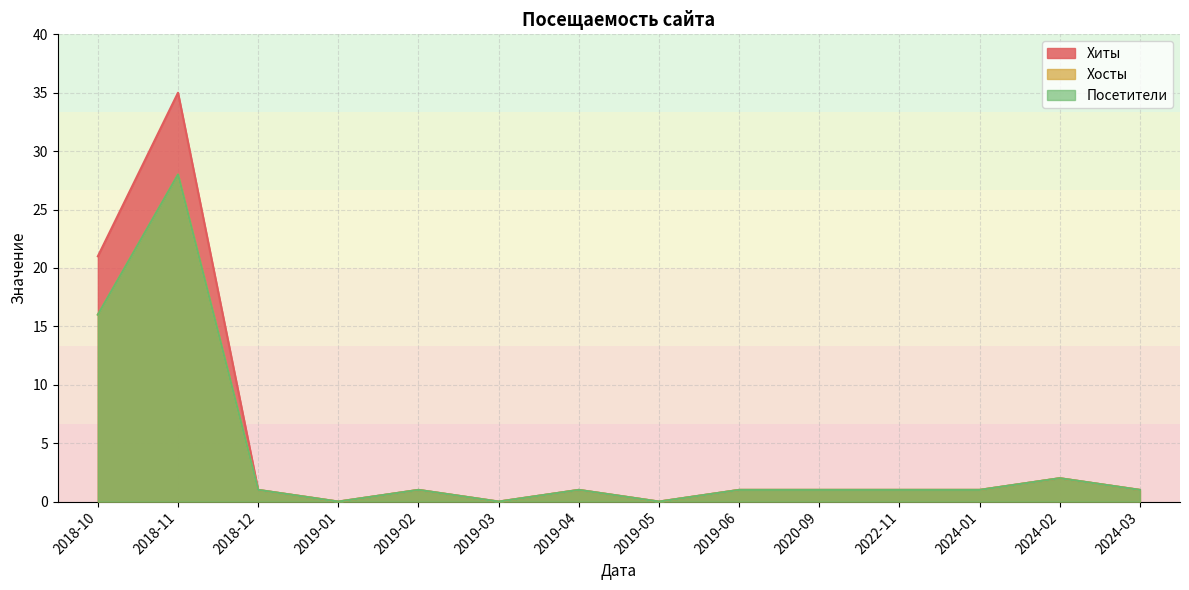

What is the label of the 6th point from the left?

2019-03